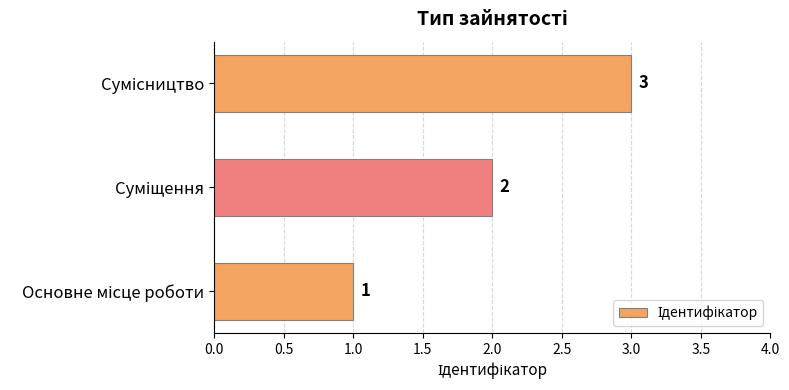

How many distinct data groups are displayed?

1